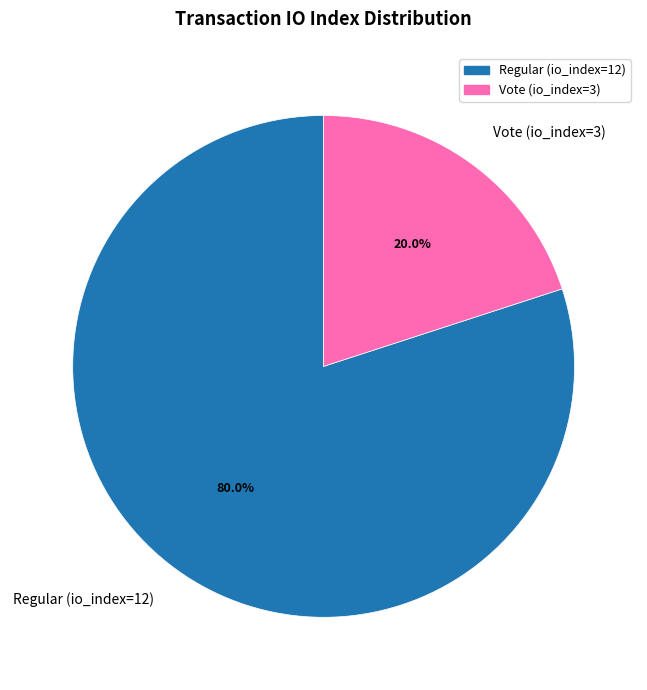

To the nearest percent, what is the average slice percentage?

50%